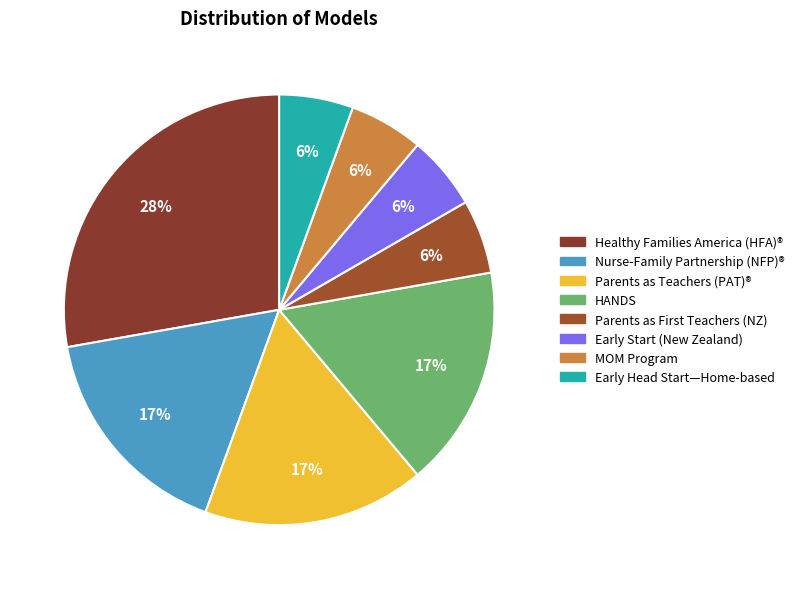

How many segments does this pie chart have?

8